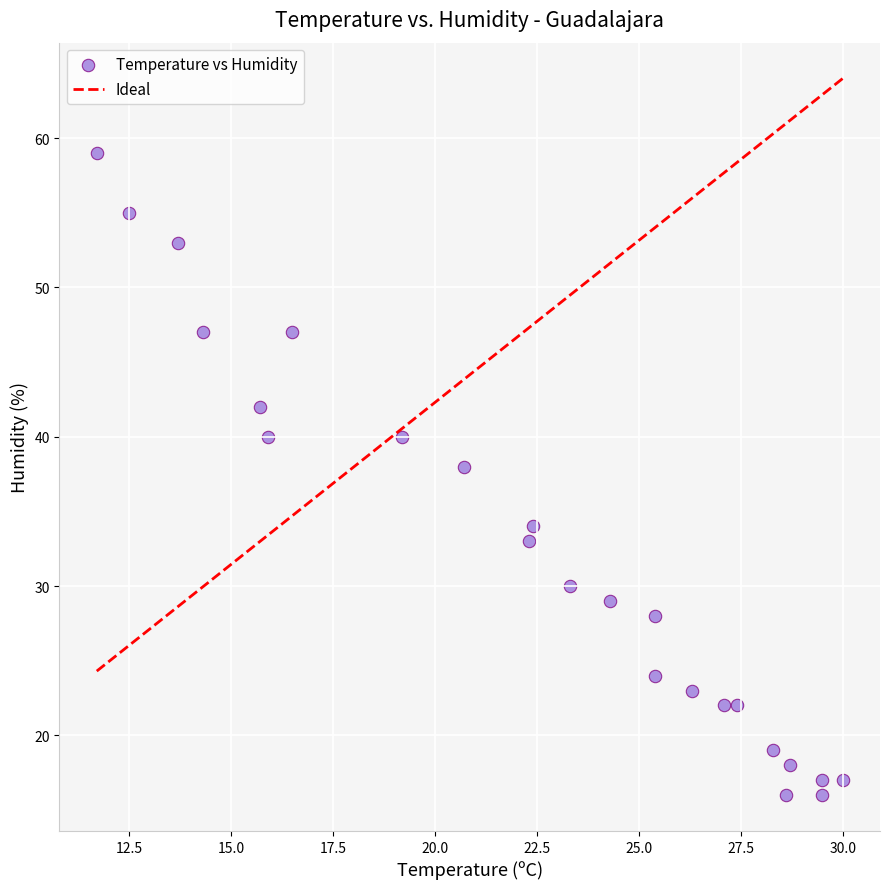

What Y value in the scatter plot is closest to 37?

38